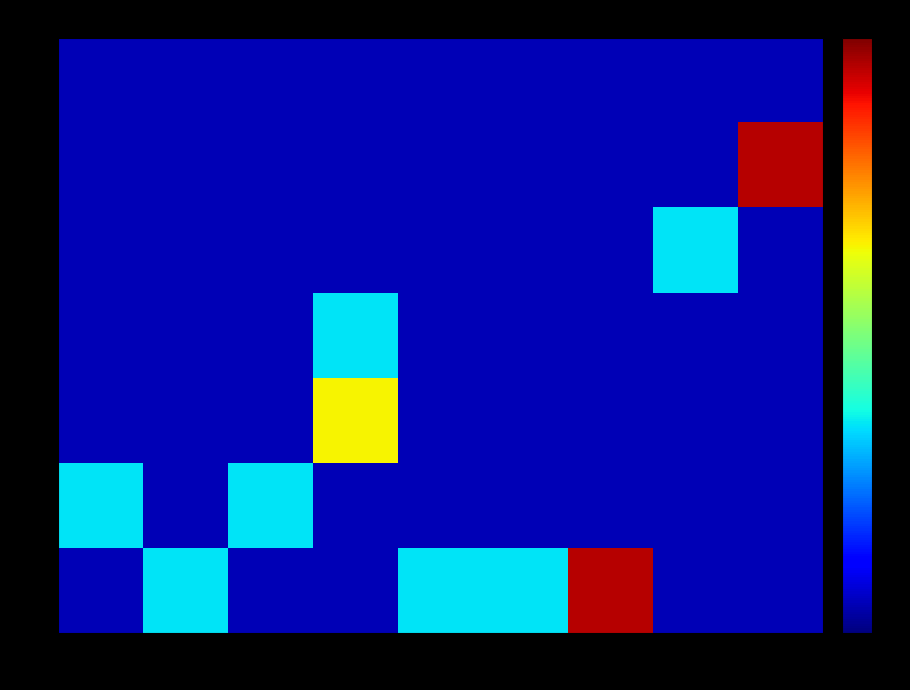

Count the number of categories in the chart.

9